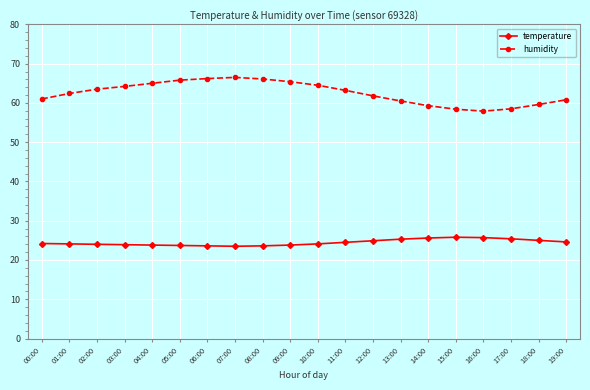

Rank the series at 12:00 from highest to lowest value.

humidity, temperature